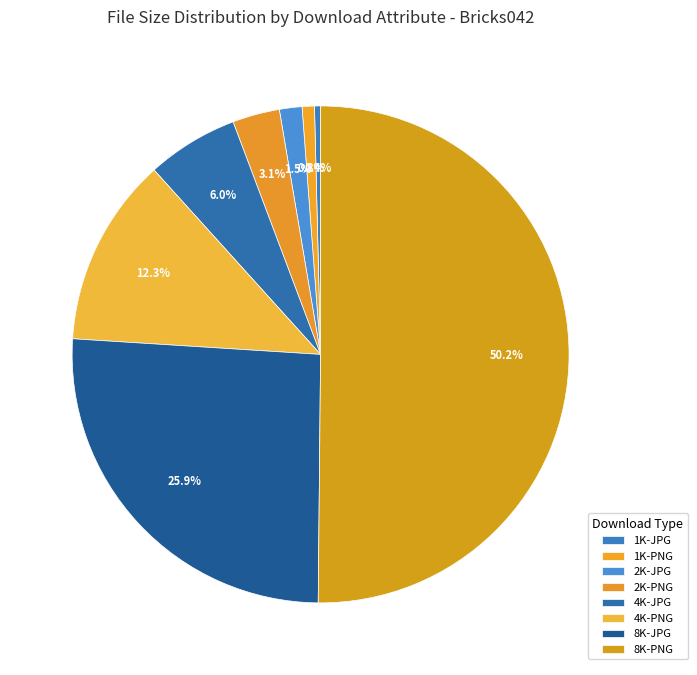

How many segments does this pie chart have?

8